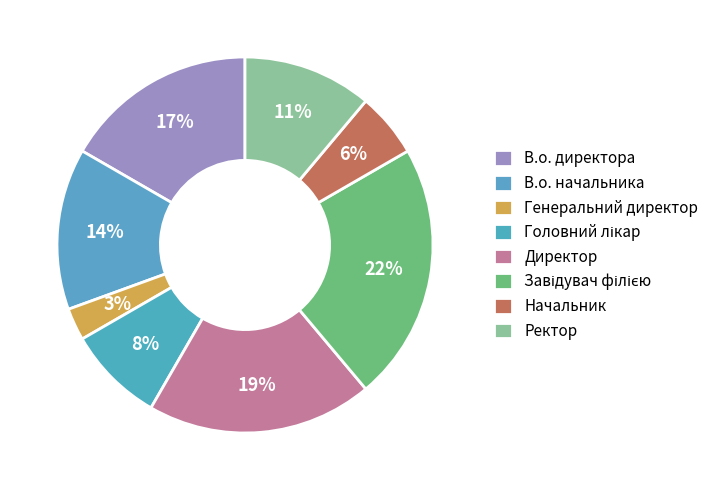

Combined, do В.о. директора and Ректор account for over 50%?

No